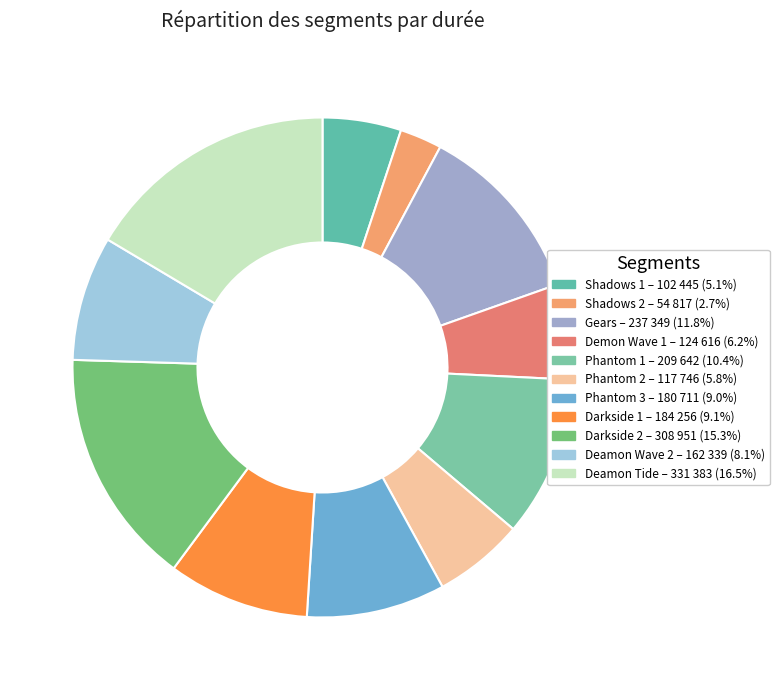

What percentage is the Demon Wave 1 slice, to the nearest percent?

6%